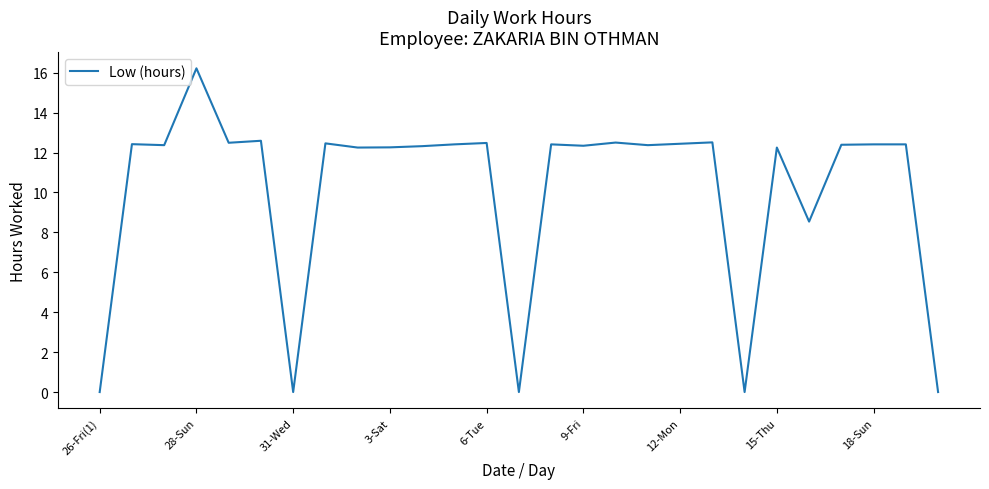

What is the greatest value displayed?

16.2